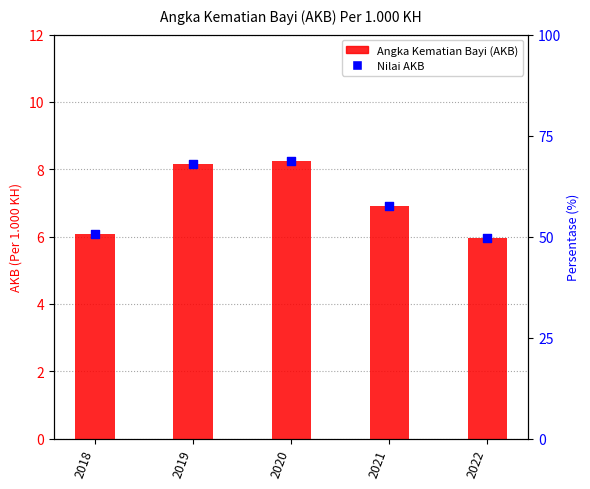

Which series has the largest total across all categories?

Angka Kematian Bayi (AKB)